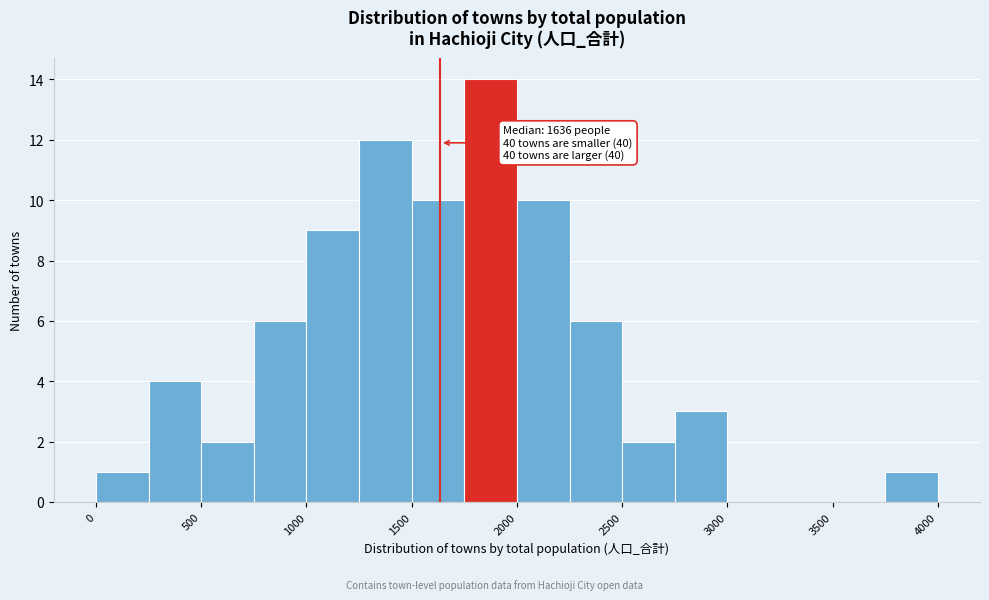

Which range on the x-axis has the tallest bar?

1750 to 2000